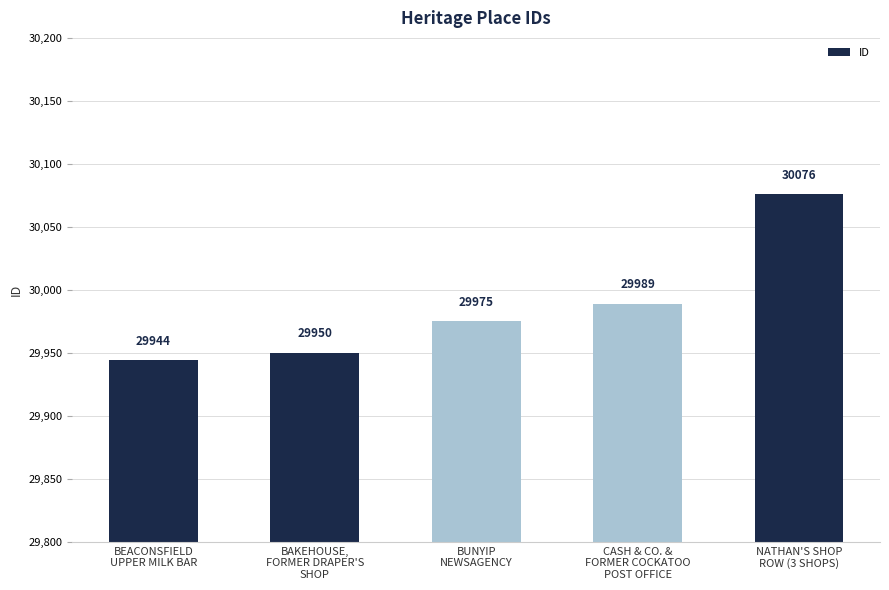

The chart shows a value of 40566 at BAKEHOUSE,
FORMER DRAPER'S
SHOP. True or false?

False